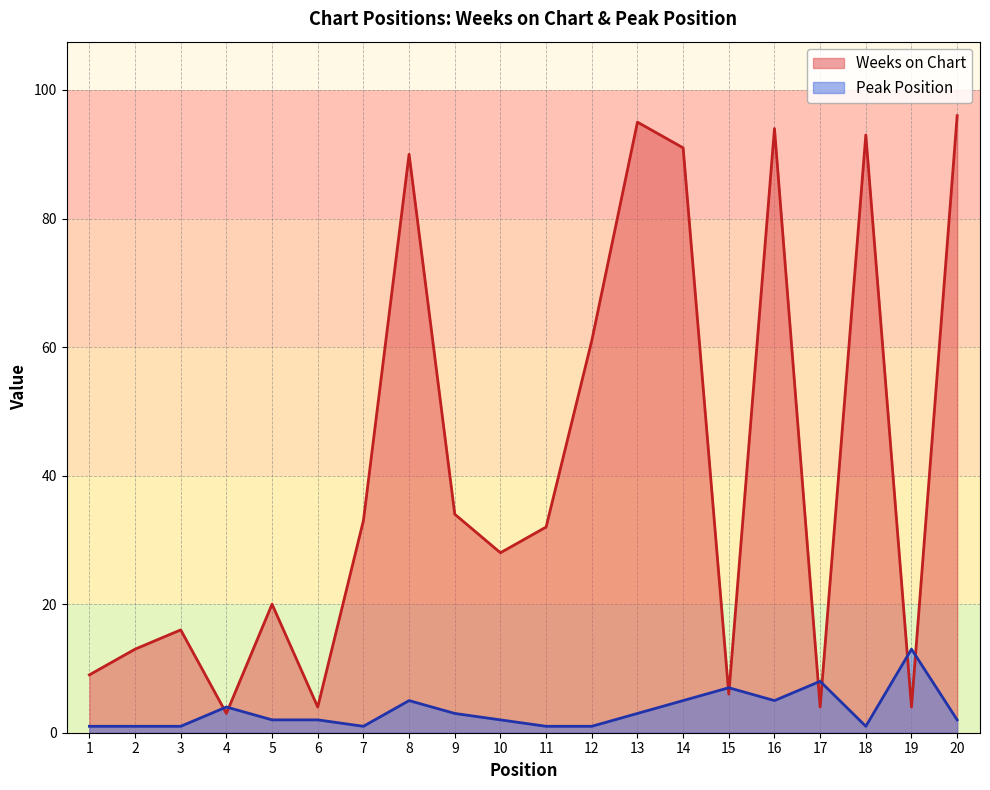

What are all the series names shown in the legend?

Weeks on Chart, Peak Position